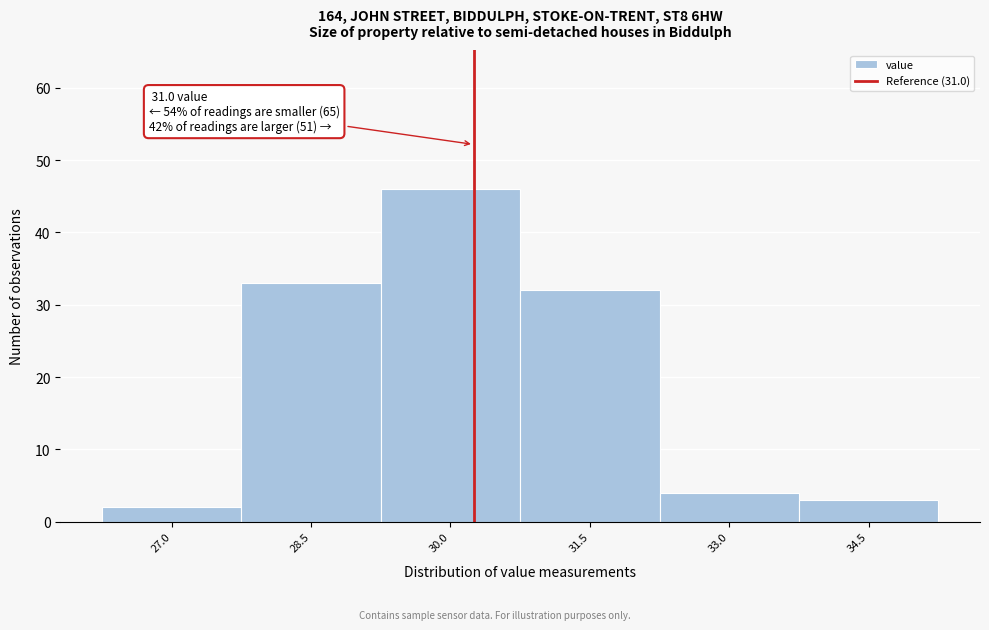

Reading left to right, transcribe all the data shown in this chart.

27.0=2	28.5=33	30.0=46	31.5=32	33.0=4	34.5=3